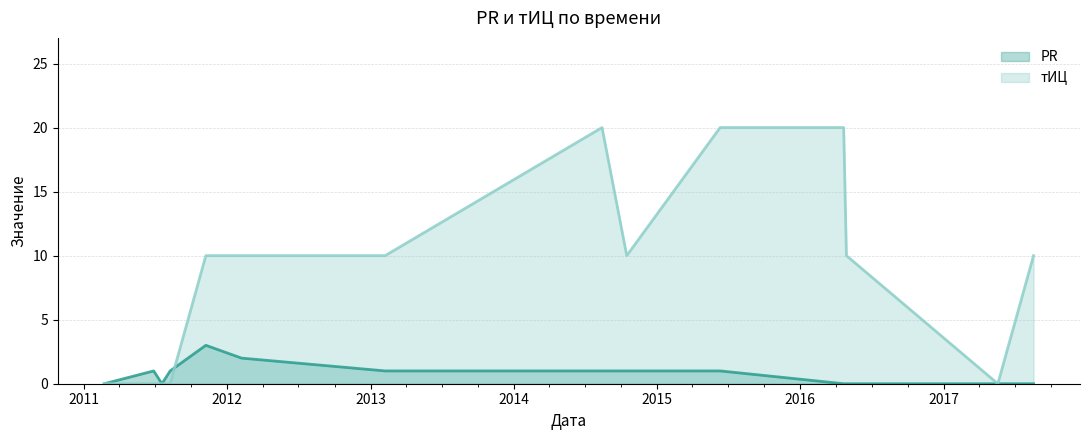

Where does the тИЦ series first go above 10?

2014-08-14